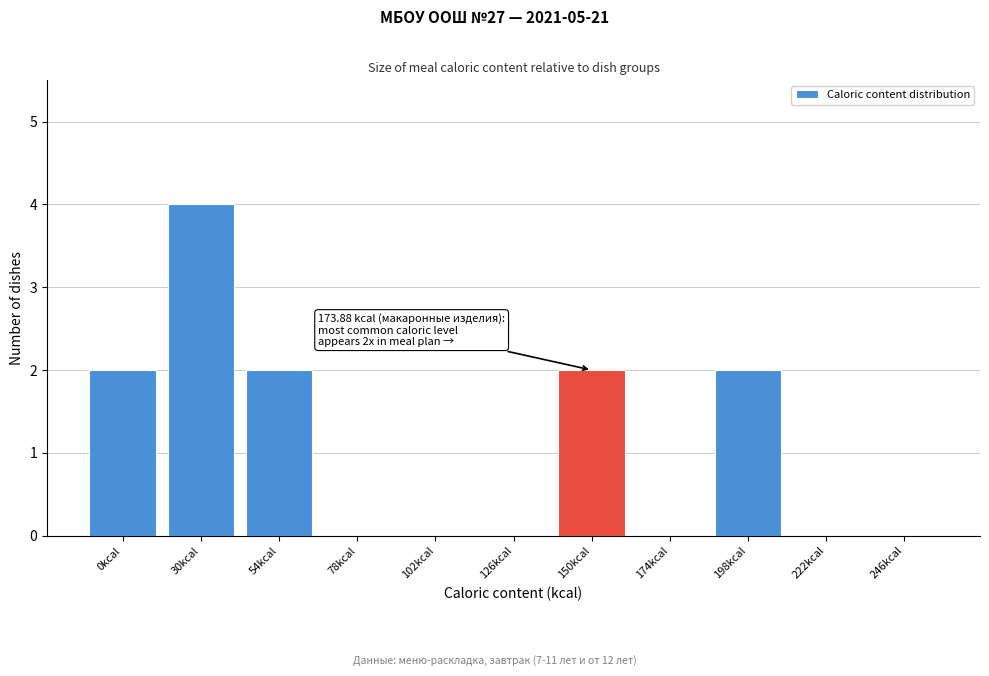

Reading left to right, what are all the values shown in this chart?

0kcal=2	30kcal=4	54kcal=2	78kcal=0	102kcal=0	126kcal=0	150kcal=2	174kcal=0	198kcal=2	222kcal=0	246kcal=0